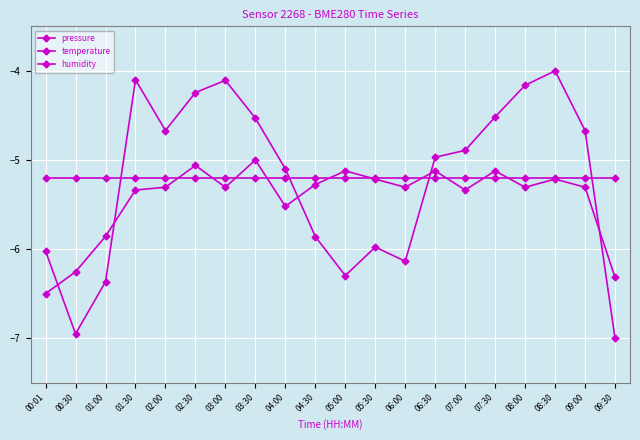

Rank the series at 03:00 from highest to lowest value.

pressure, humidity, temperature